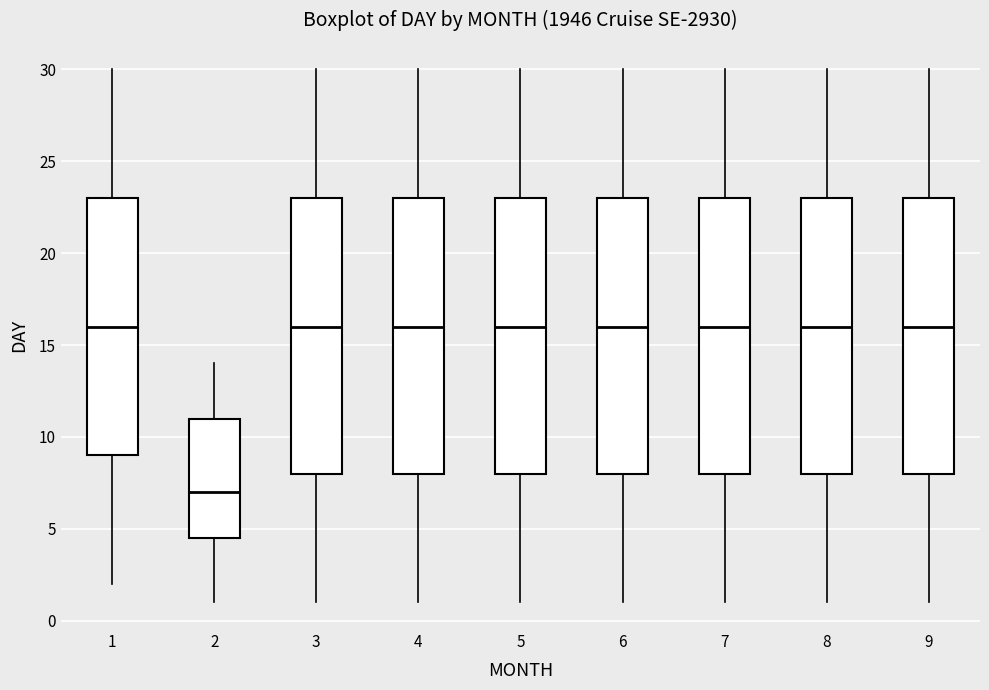

Reading left to right, read every box against the y-axis: the position of its median line, the range the box covers, and the ends of its whiskers. The values are not printed on the chart, so give them approximately, as read against the axis.

1: median 16.0, box 9.0 to 23.0, whiskers 2.0 to 30.0
2: median 7.0, box 4.5 to 11.0, whiskers 1.0 to 14.0
3: median 16.0, box 8.0 to 23.0, whiskers 1.0 to 30.0
4: median 16.0, box 8.0 to 23.0, whiskers 1.0 to 30.0
5: median 16.0, box 8.0 to 23.0, whiskers 1.0 to 30.0
6: median 16.0, box 8.0 to 23.0, whiskers 1.0 to 30.0
7: median 16.0, box 8.0 to 23.0, whiskers 1.0 to 30.0
8: median 16.0, box 8.0 to 23.0, whiskers 1.0 to 30.0
9: median 16.0, box 8.0 to 23.0, whiskers 1.0 to 30.0